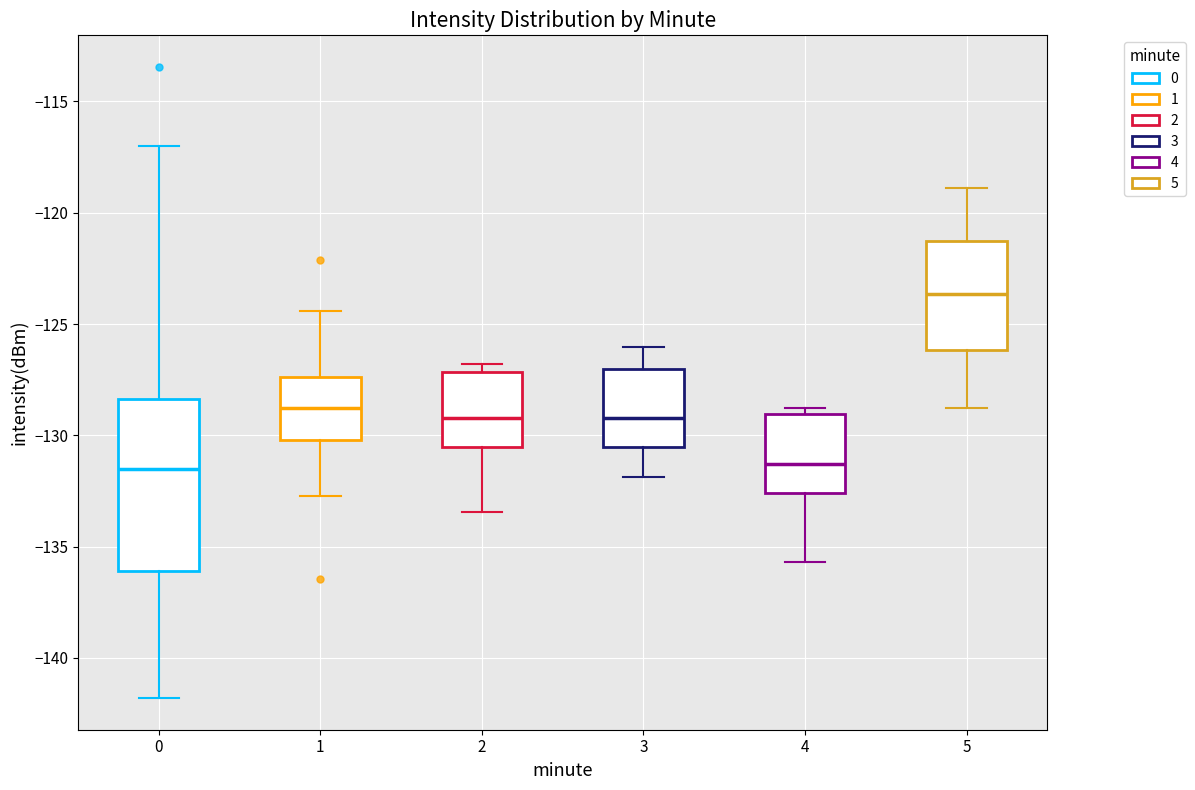

Where is the lower edge of the box at x = 1 on the y-axis? The values are not printed on the chart, so give them approximately, as read against the axis.

-130.0